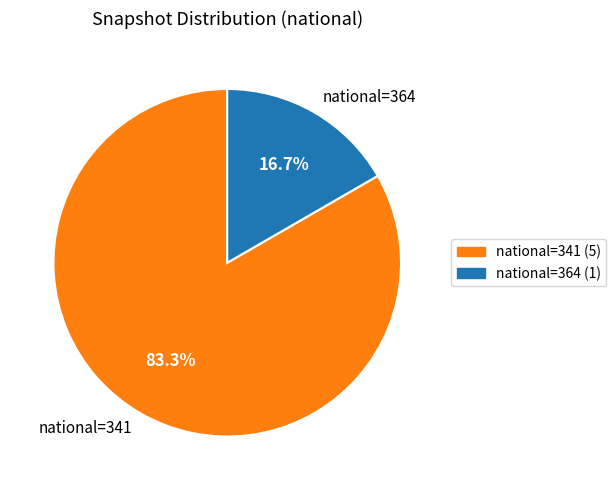

Which category has the smallest portion of the pie?

national=364